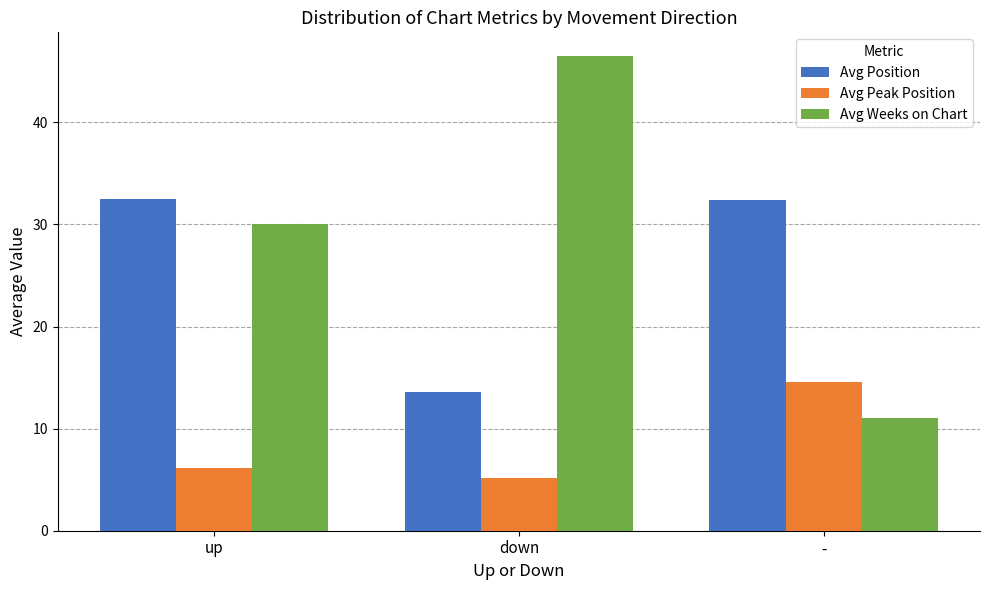

What is the label of the 2nd bar from the left?

down